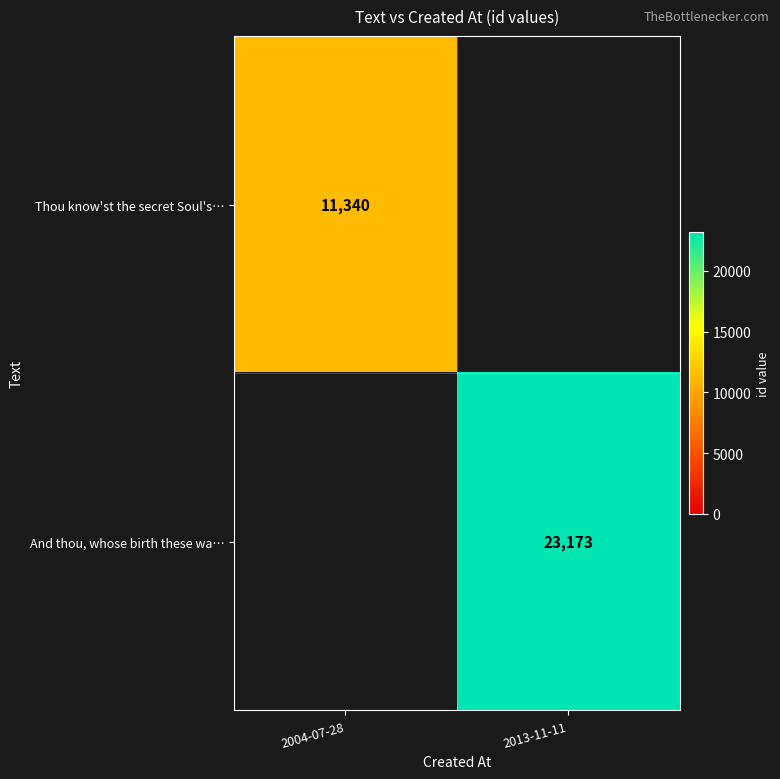

Is it true that Thou know'st the secret Soul's… equals 5265 at 2004-07-28?

False